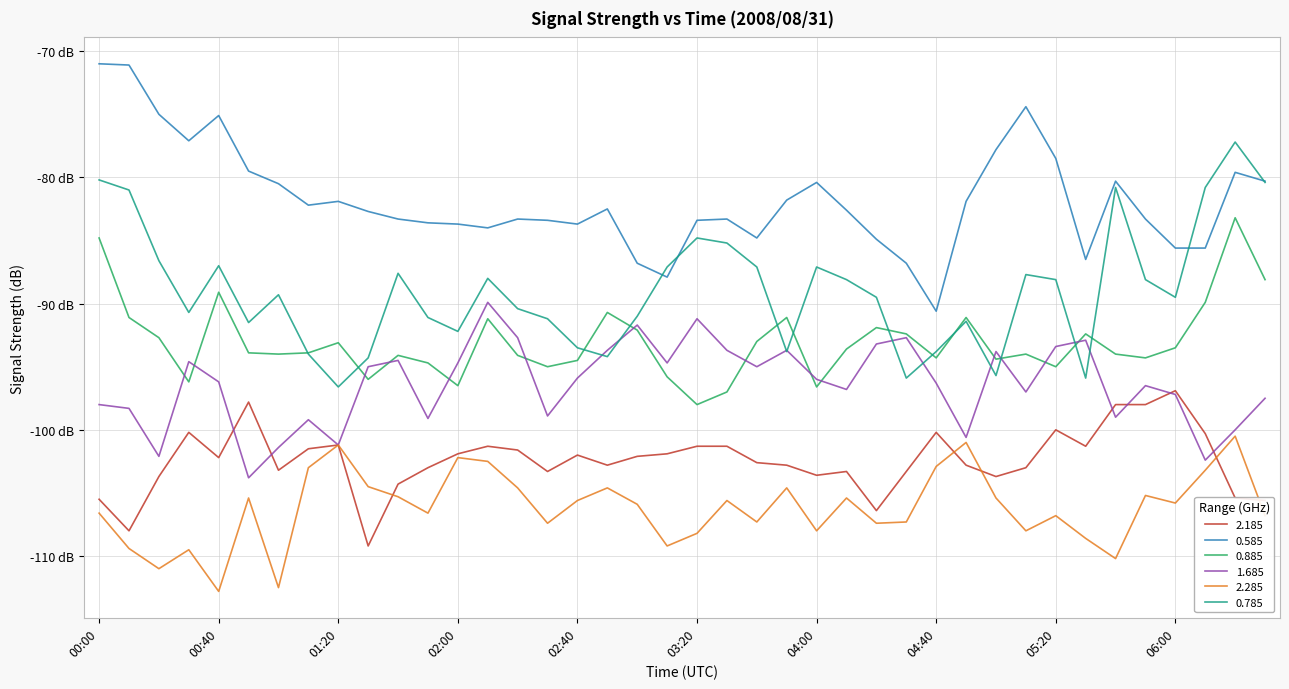

Rank the series by their maximum value, from lowest to highest.

2.285, 2.185, 1.685, 0.885, 0.785, 0.585